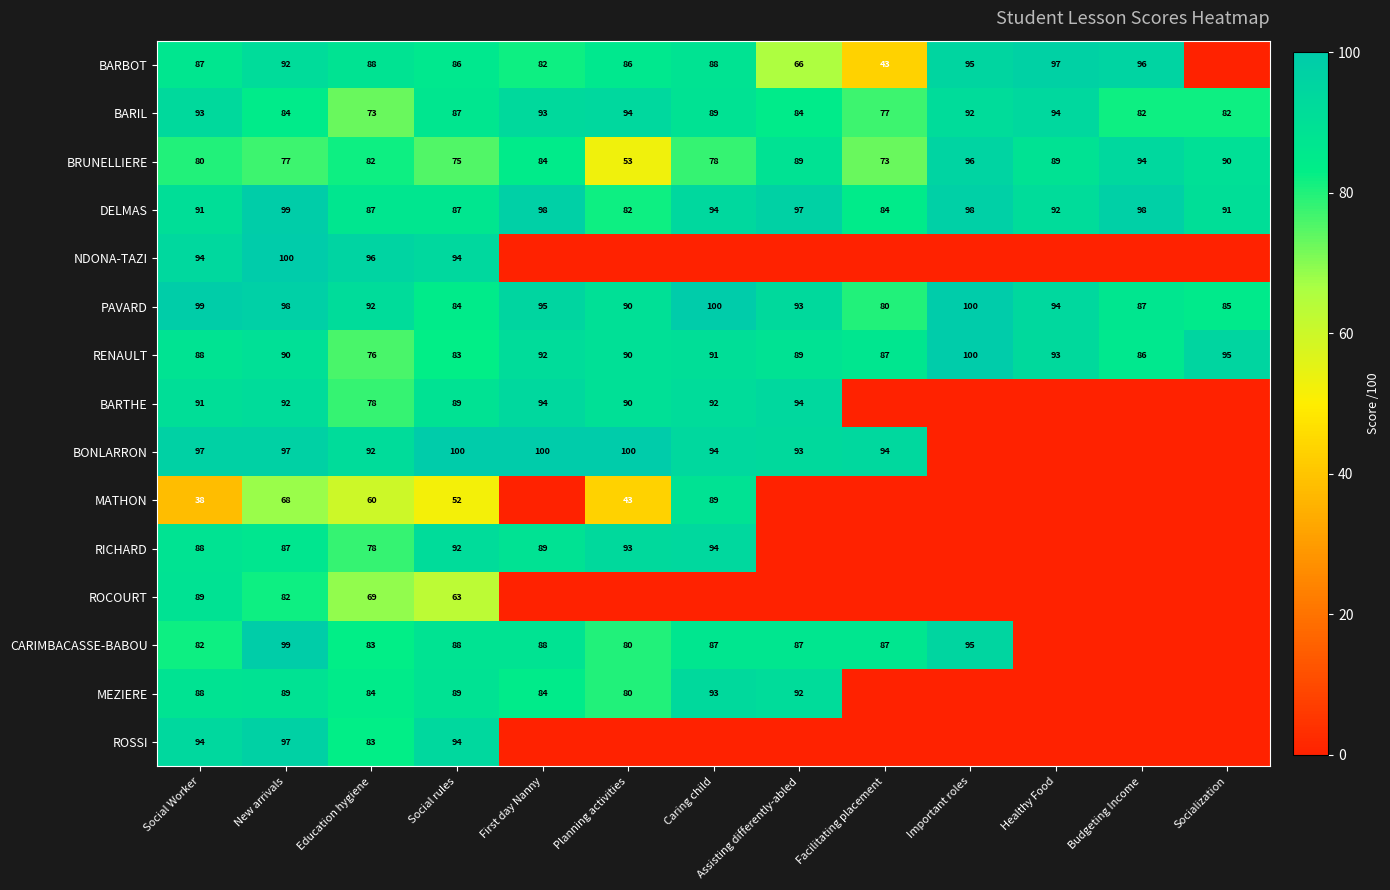

At which category is the sum across all series the highest?

New arrivals